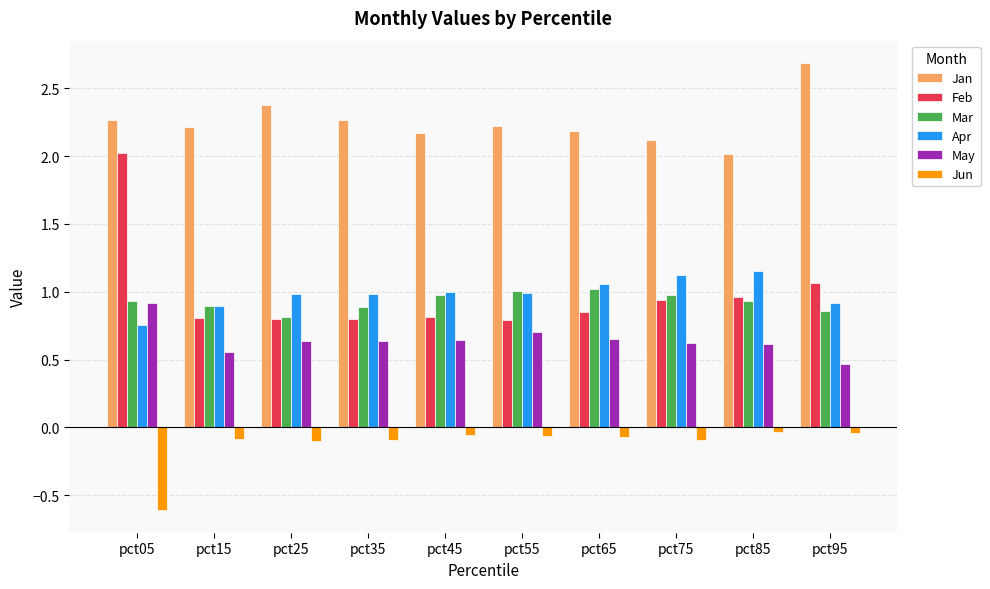

The Mar series shows 1.5 at pct45. True or false?

False